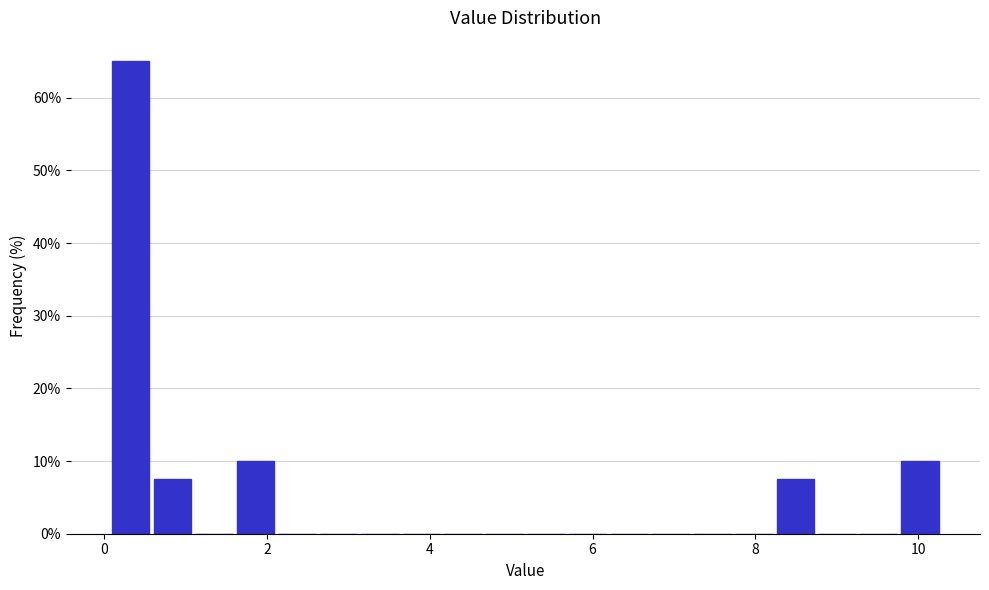

Around what value on the x-axis is the tallest bar? Give the approximate position of its centre, as read against the axis.

0.4